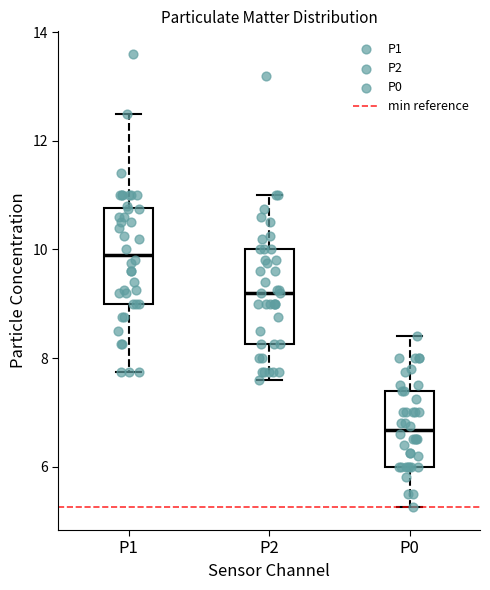

Which box has the highest median line?

P1